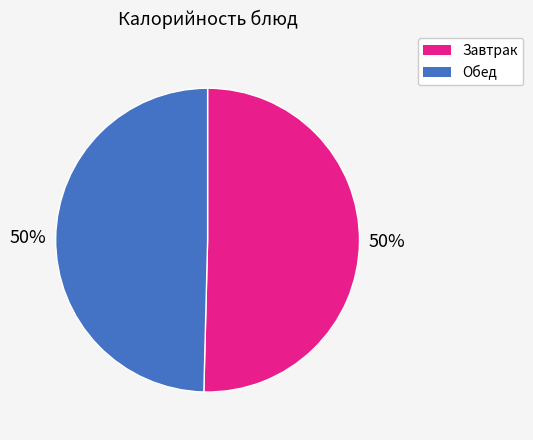

To the nearest percent, what is the average slice percentage?

50%